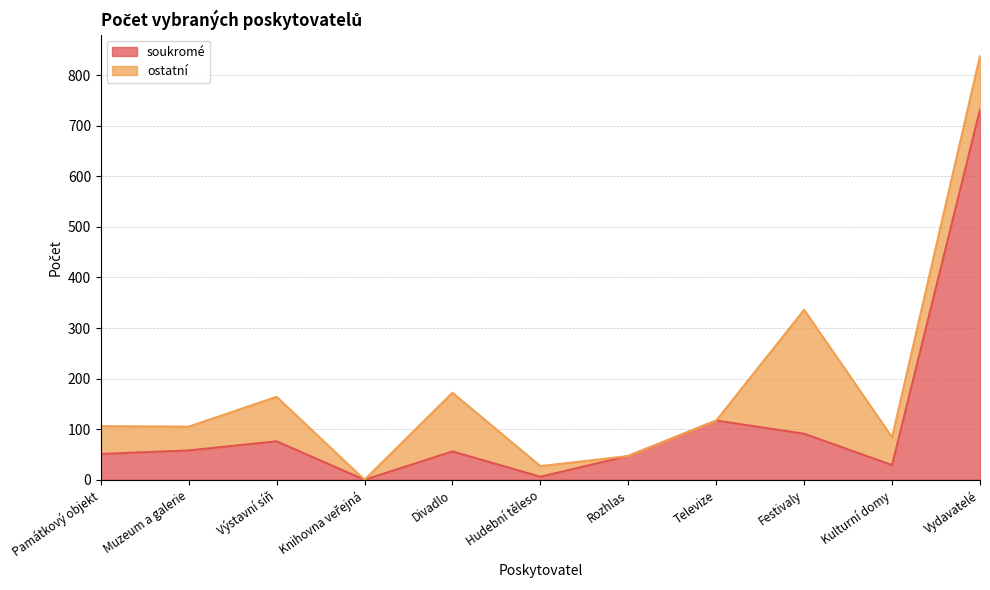

How many categories are shown in the chart?

11